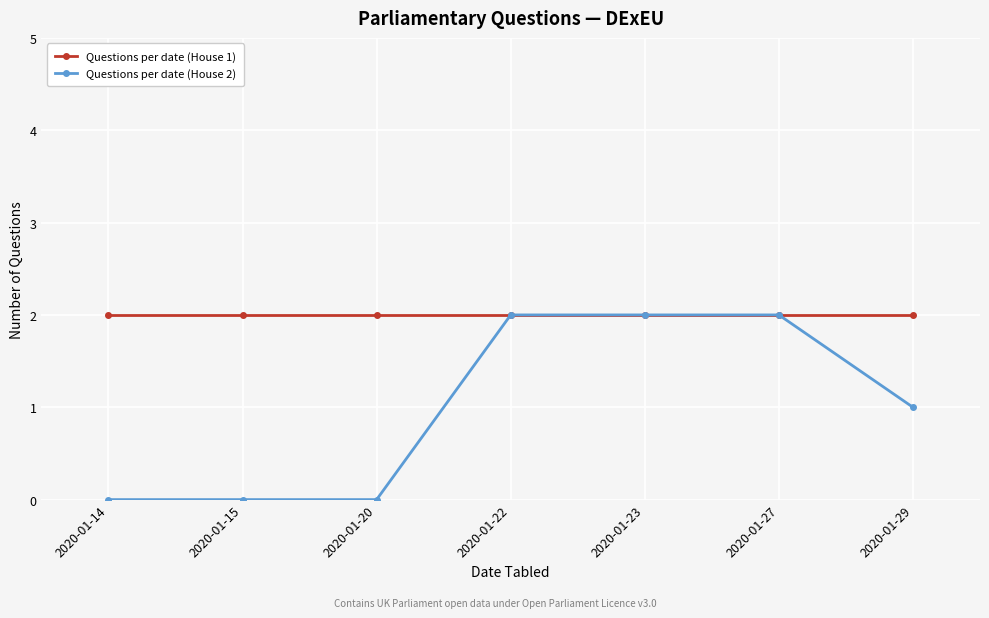

Reading right to left, transcribe all the data shown in this chart.

Questions per date (House 1): 2	2	2	2	2	2	2
Questions per date (House 2): 1	2	2	2	0	0	0